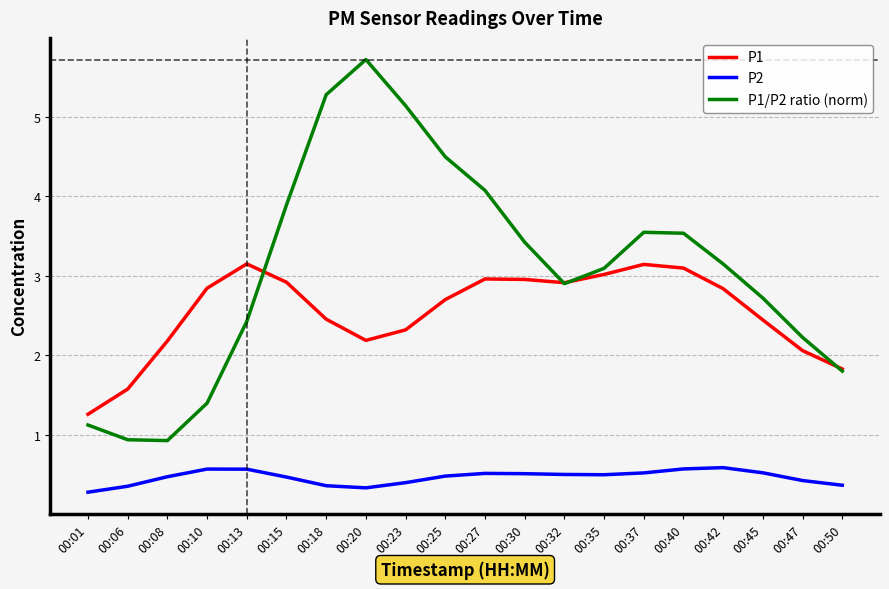

At which label does P1 reach its minimum?

00:01